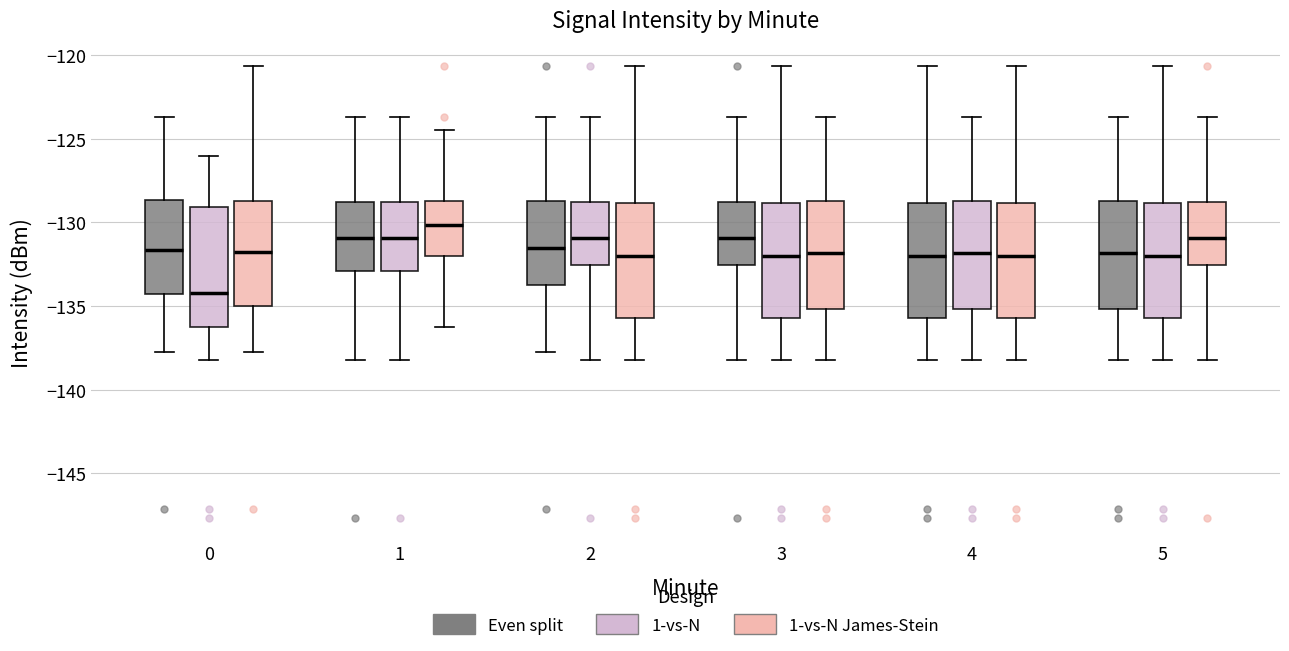

Where is the lower edge of the box for 3 (1-vs-N James-Stein) on the y-axis? The values are not printed on the chart, so give them approximately, as read against the axis.

-135.0